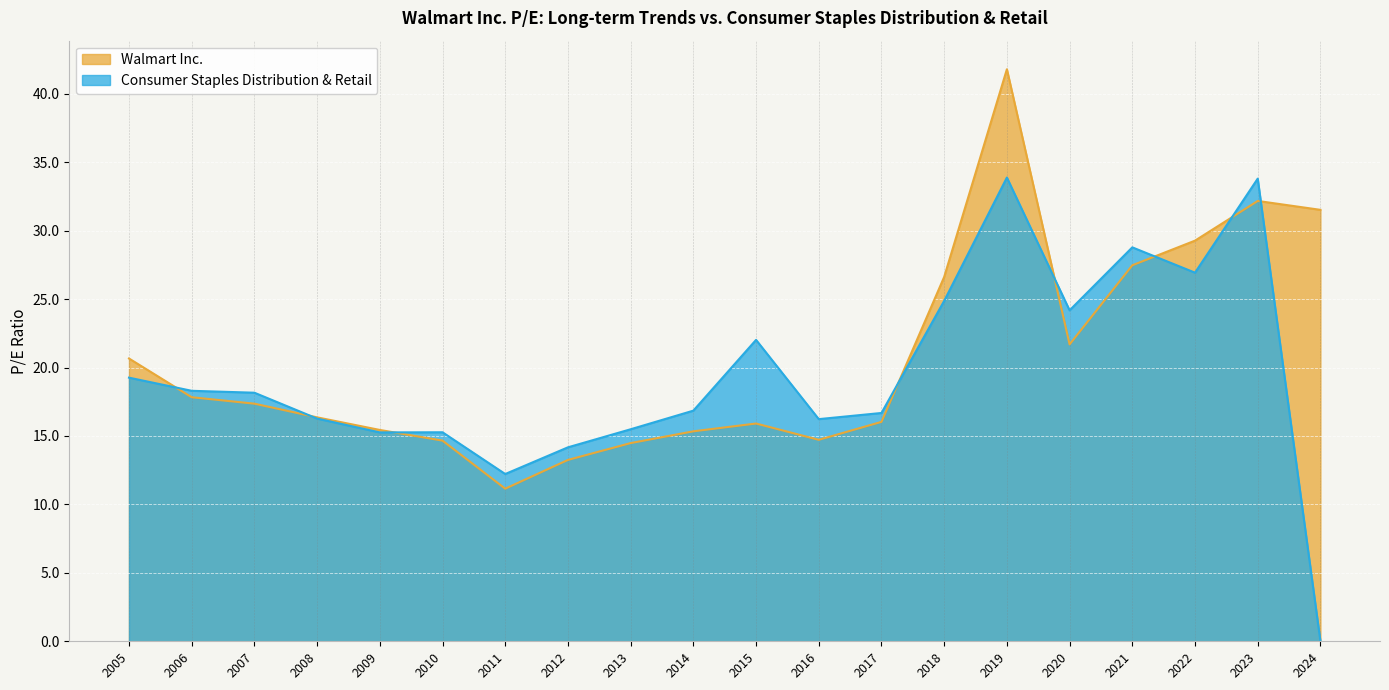

How many values in the Consumer Staples Distribution & Retail series exceed 18?

10